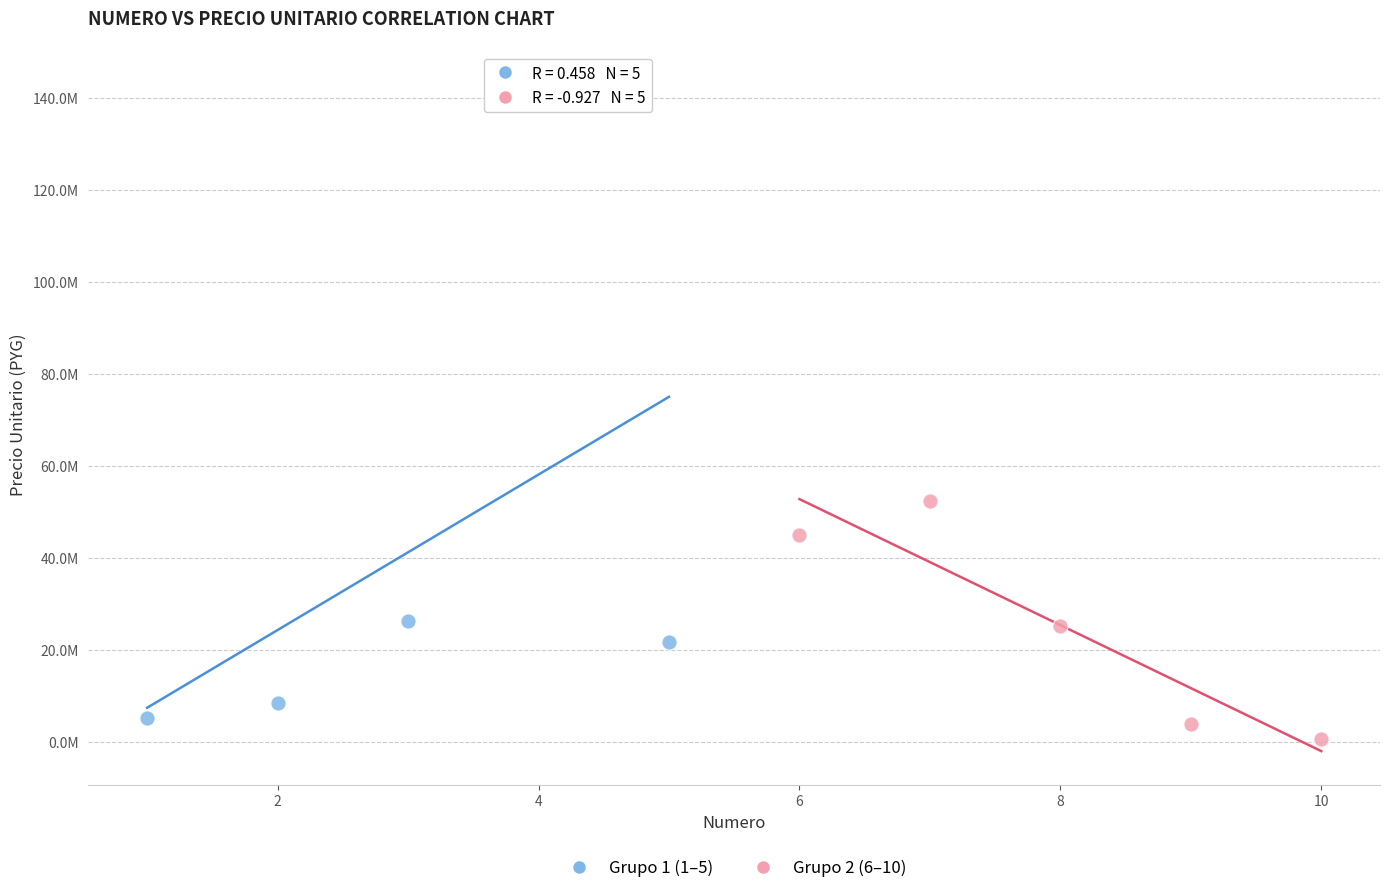

Which series reaches the maximum Y coordinate?

Grupo 1 (1–5)